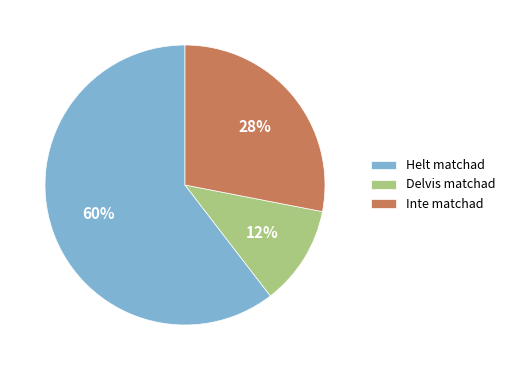

Rank the categories by value from highest to lowest.

Helt matchad, Inte matchad, Delvis matchad